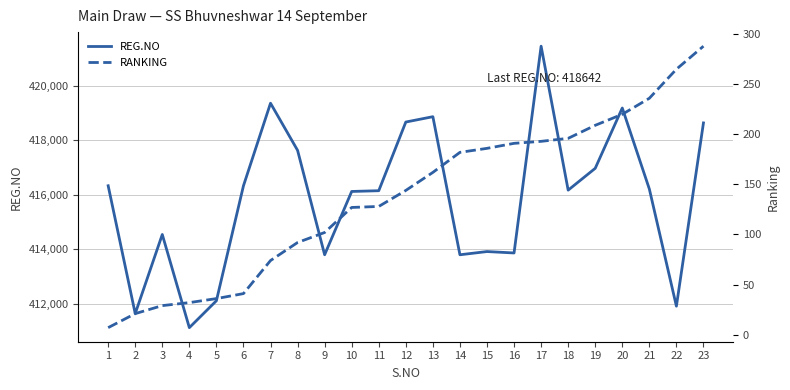

Does the chart have visible grid lines?

Yes